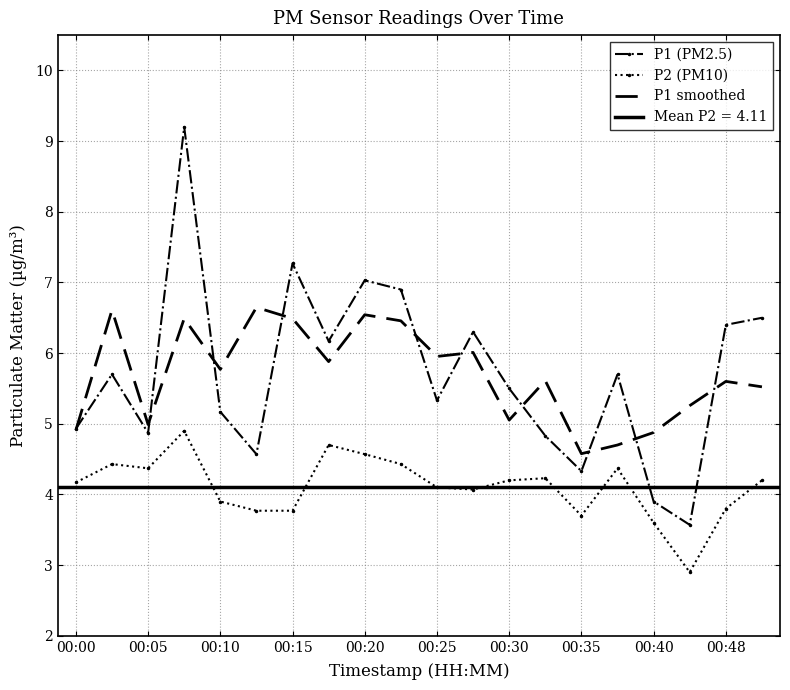

True or false: P1 smoothed and P2 (PM10) intersect in this chart.

False